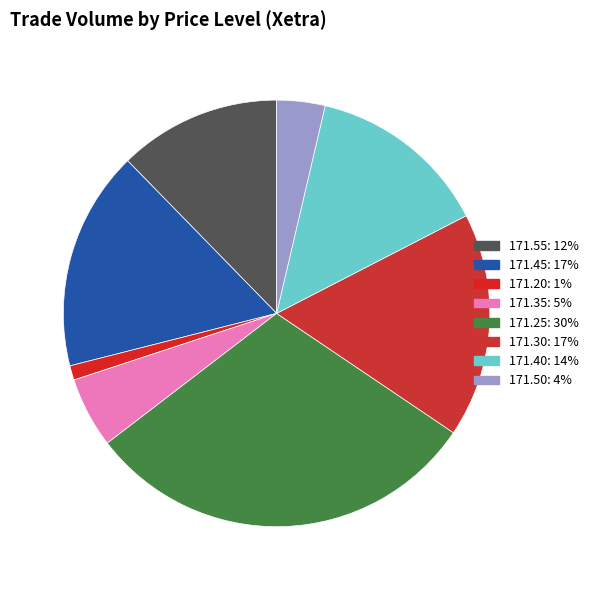

Is there any slice that represents more than half of the pie?

No